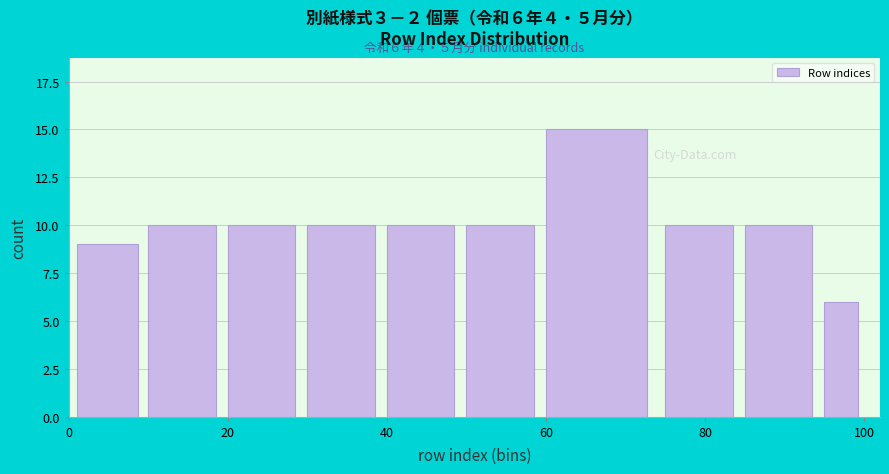

Read against the x-axis, roughly where is the centre of the tallest bar?

66